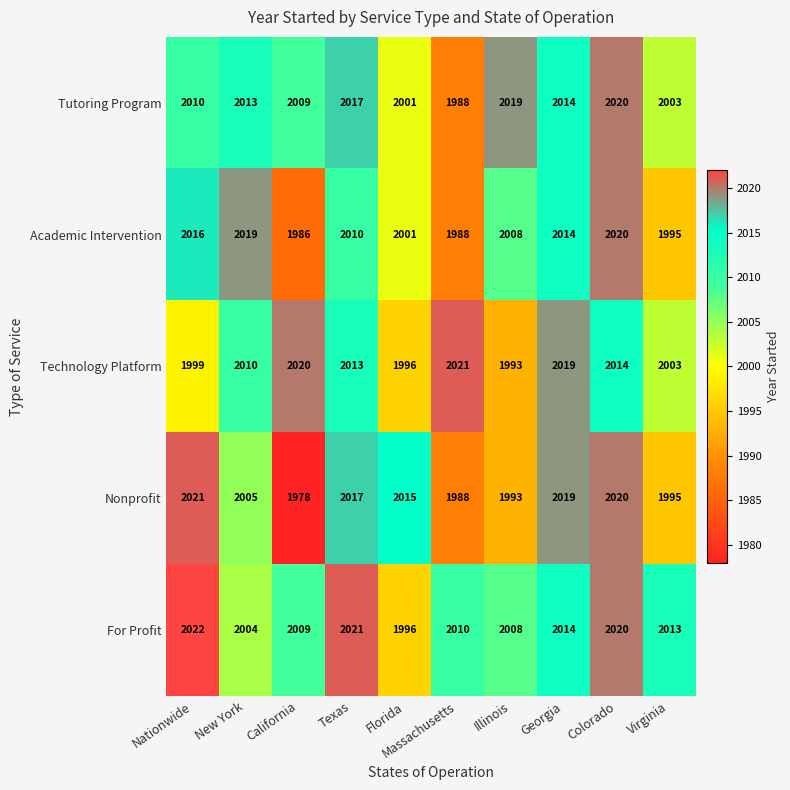

Which label corresponds to the largest value in the chart?

Nationwide